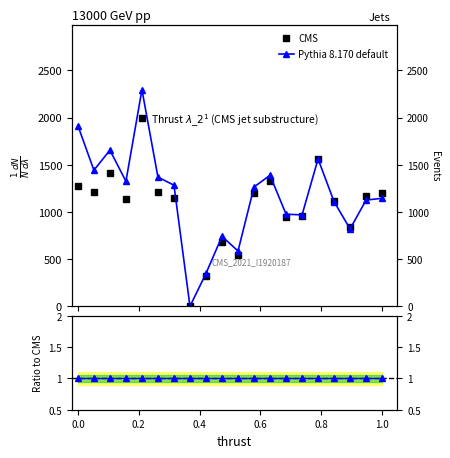

Which series has the largest range (max minus min)?

Pythia 8.170 default